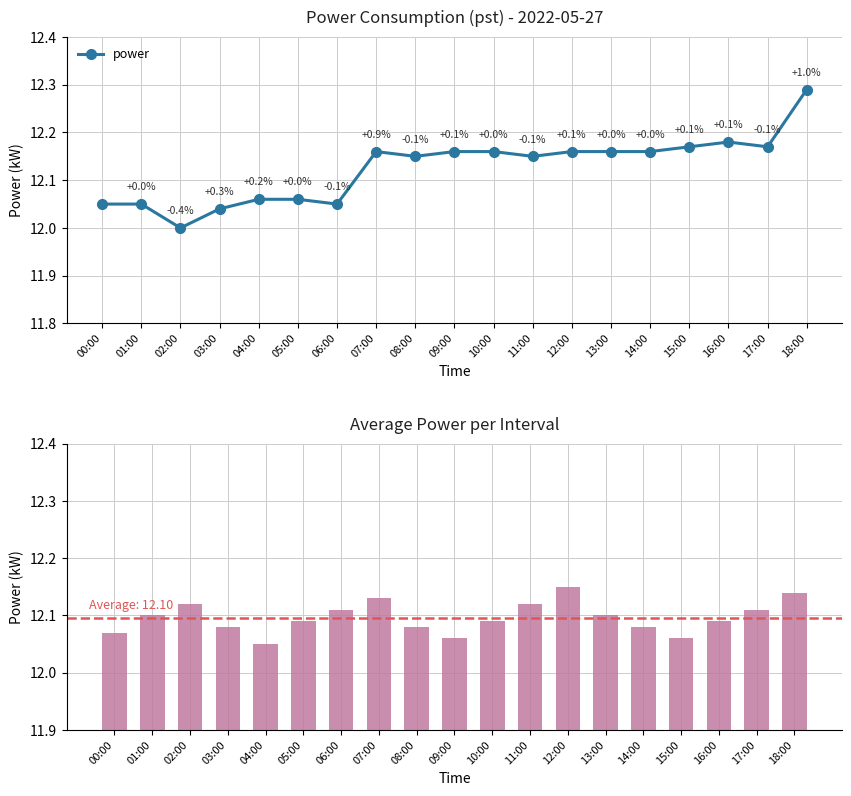

At which category does the chart reach its peak across all series?

18:00